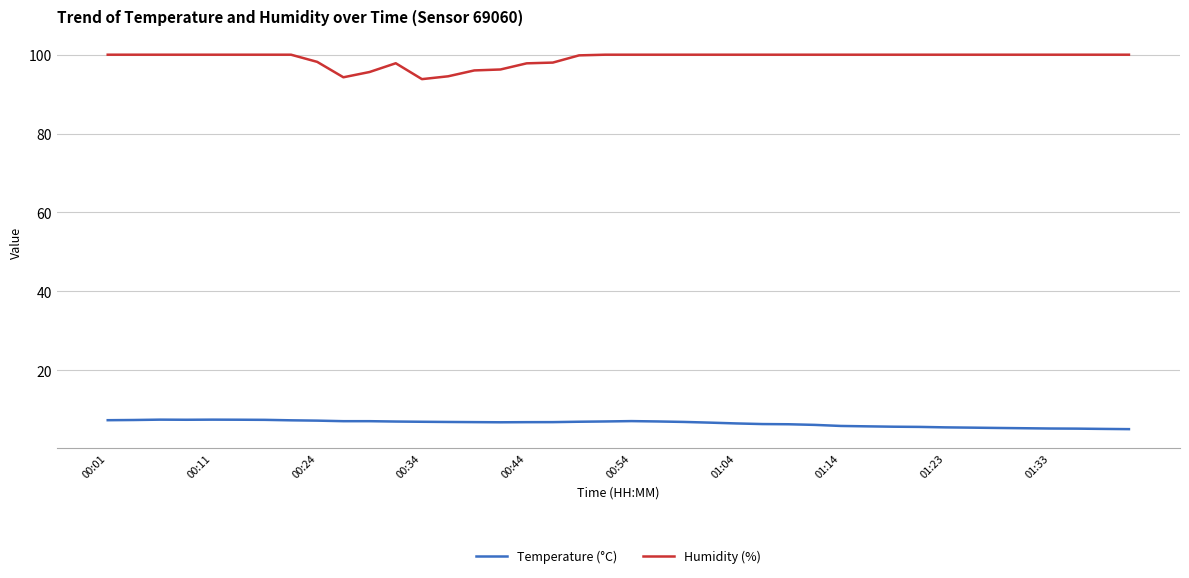

Which series has the largest total across all categories?

Humidity (%)